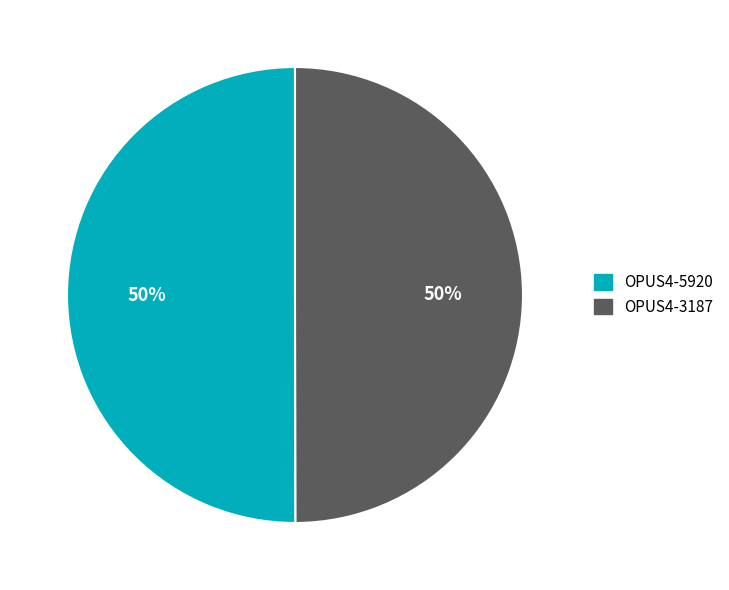

How many slices are in this pie chart?

2